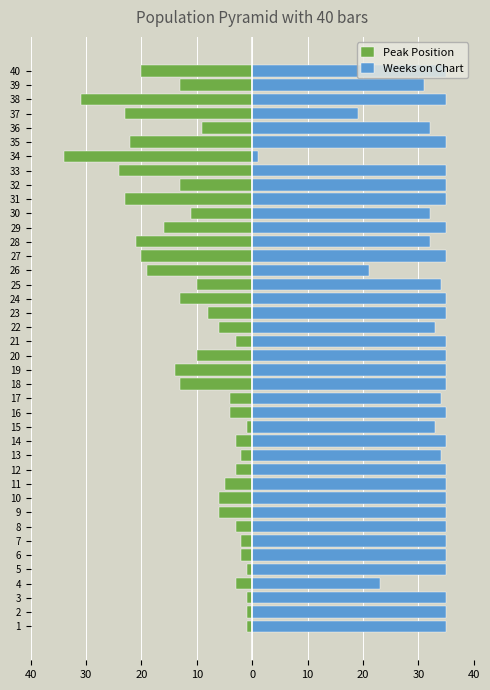

What is the difference between the maximum and minimum values in the Peak Position series?

33